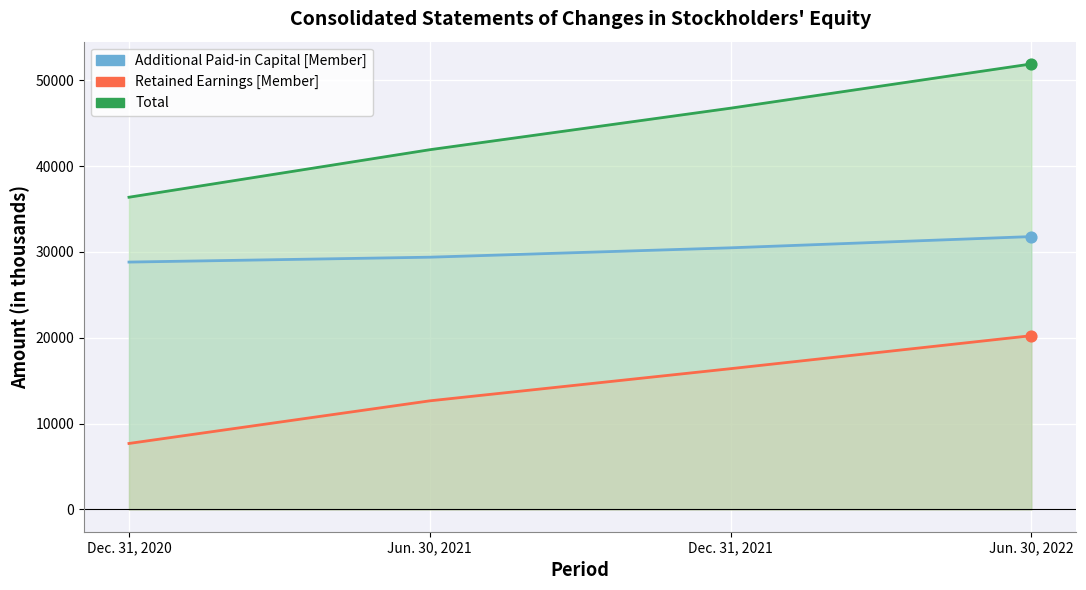

Which series has the largest Y range (max minus min)?

Total